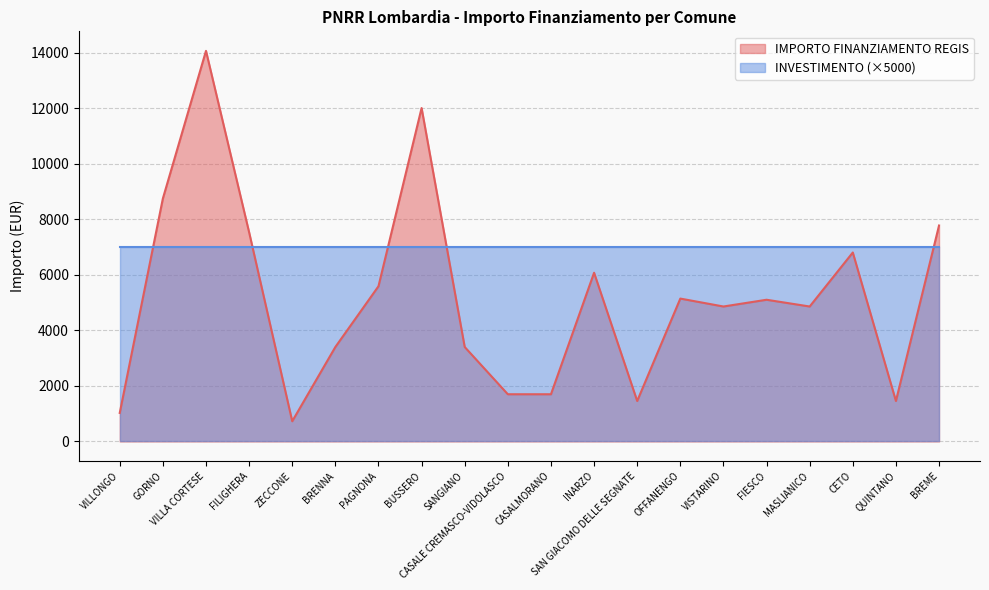

What is the ratio of the value at FIESCO to the value at FILIGHERA?

0.7